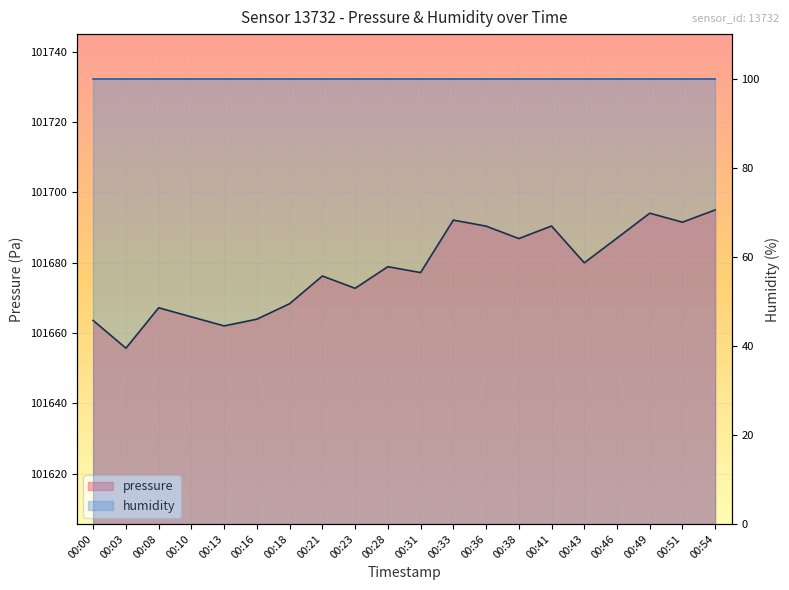

Between 00:18 and 00:49, which series saw the biggest shift?

pressure